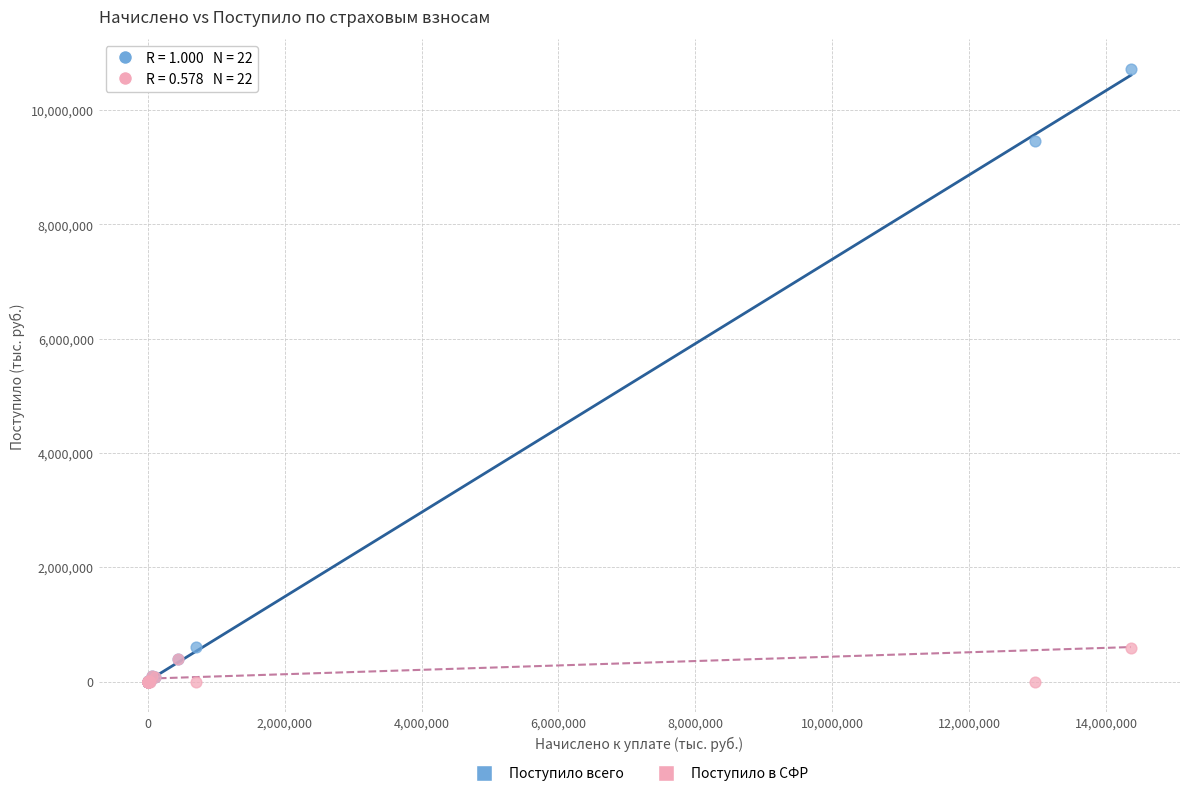

In the Поступило всего series, what Y value is closest to 5356448?

9455281